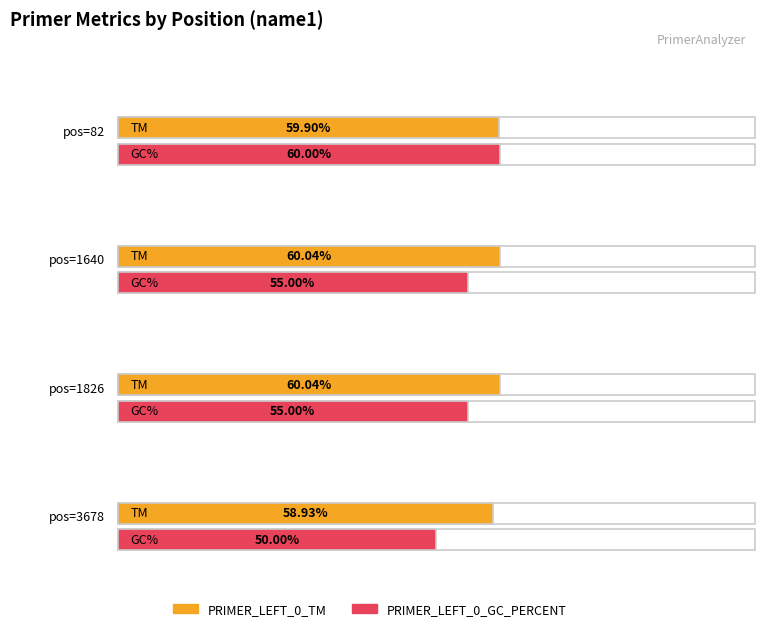

What is the value of the PRIMER_LEFT_0_GC_PERCENT bar at the 3rd from the left?

55.0